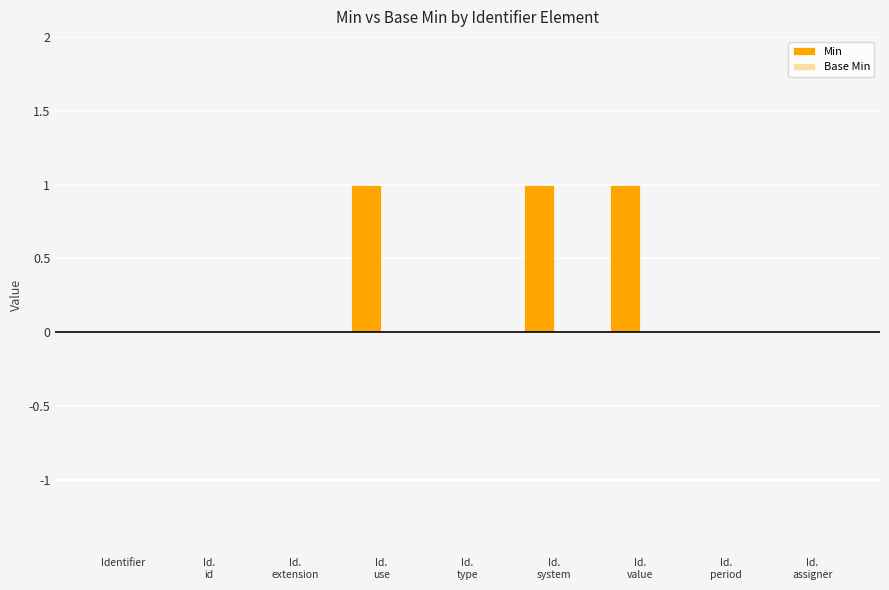

True or false: the data shows 0 at Identifier.

True